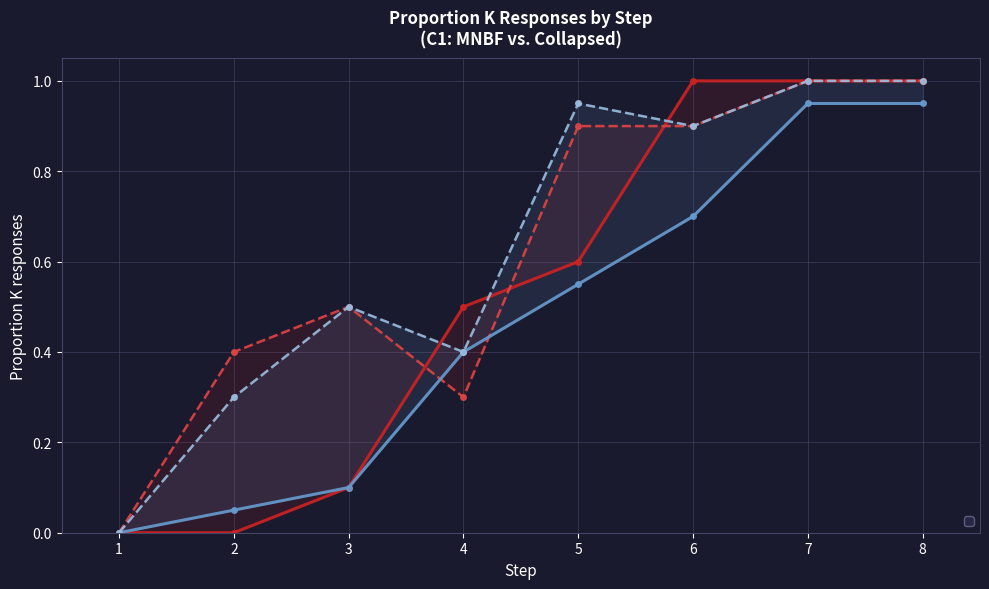

Which series has the largest total across all categories?

_ISS (Collapsed)